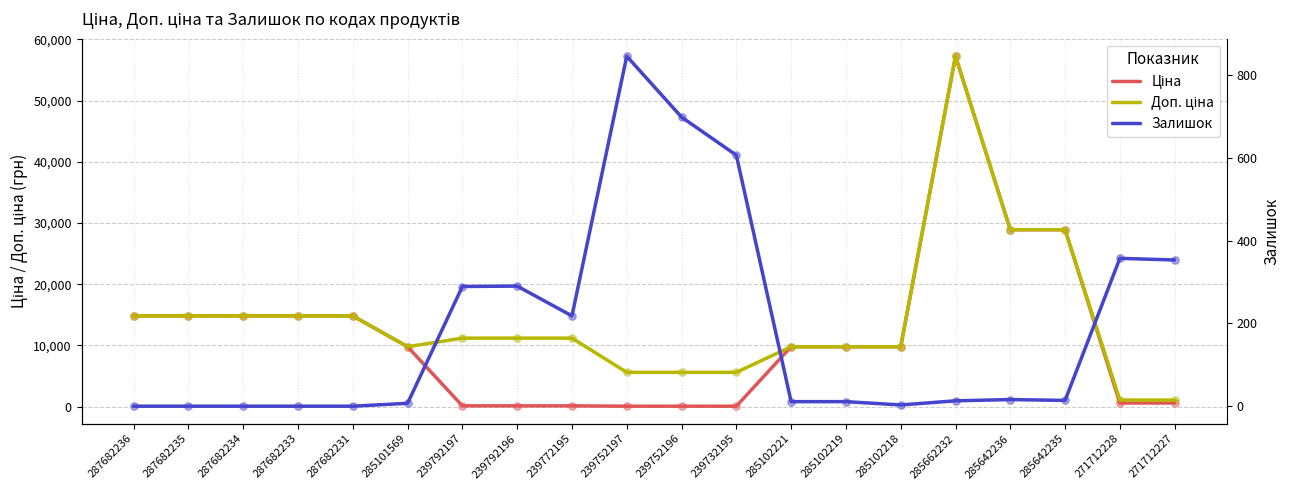

What is the total value across all series at 287682231?

29635.2